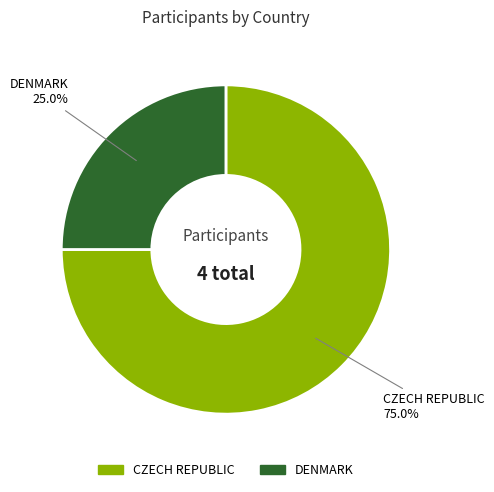

What is the total percentage of DENMARK and CZECH REPUBLIC?

100.0%